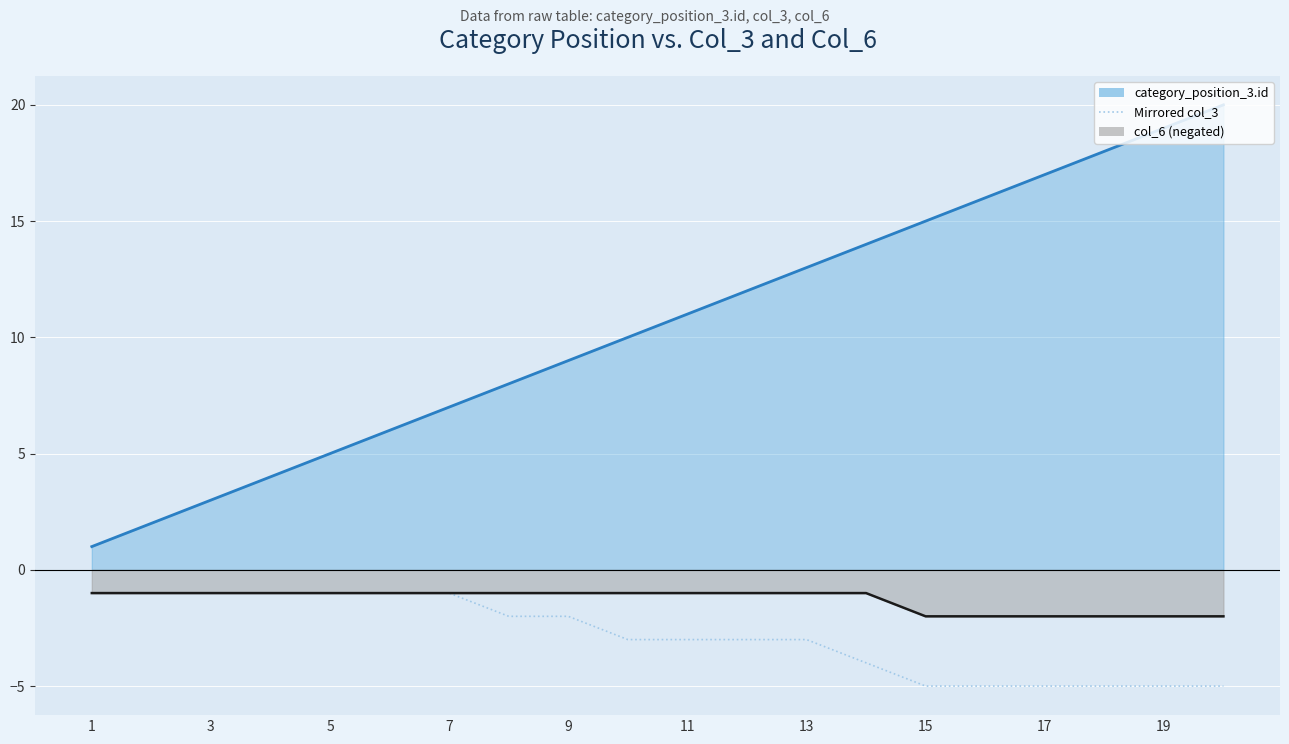

True or false: the data has more than 2 interior local peaks.

False